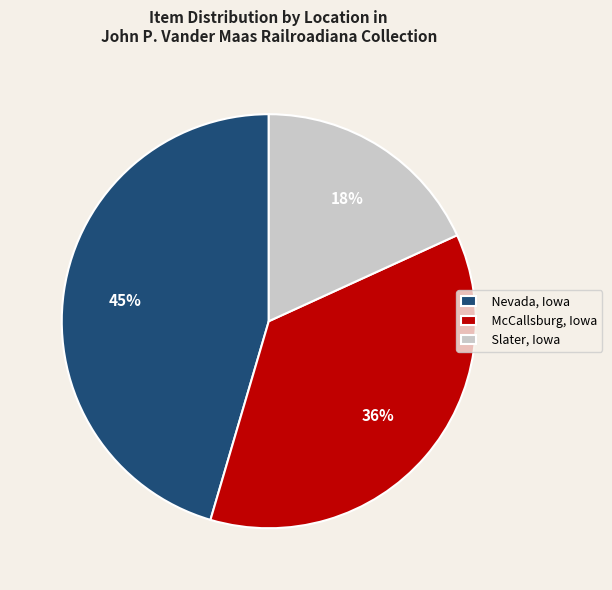

Is there any slice that represents more than half of the pie?

No